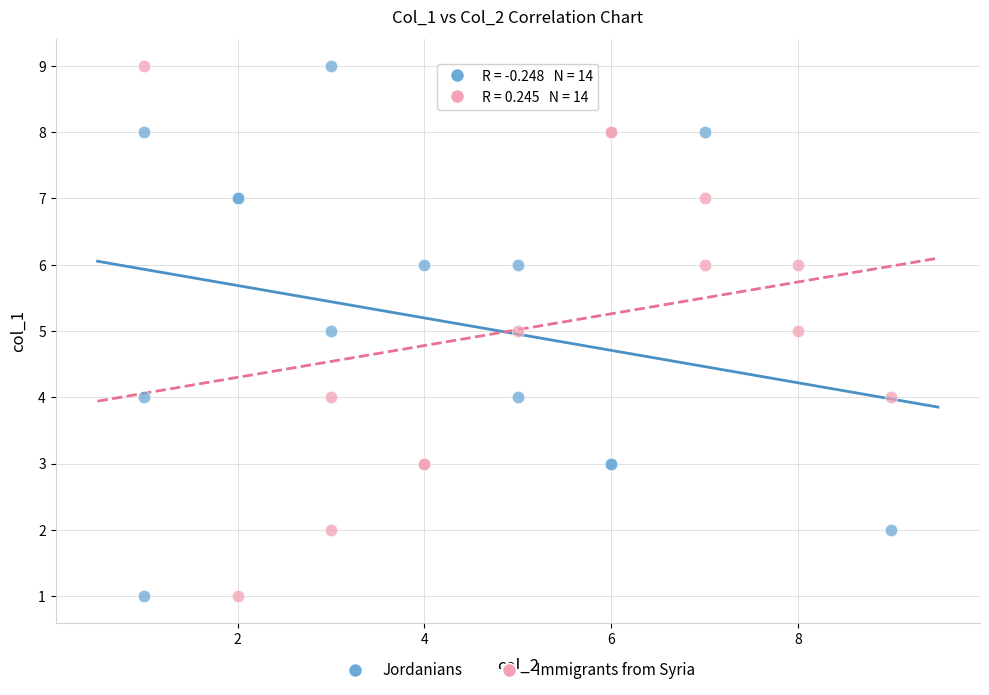

What are all the series names shown in the legend?

Jordanians, Immigrants from Syria